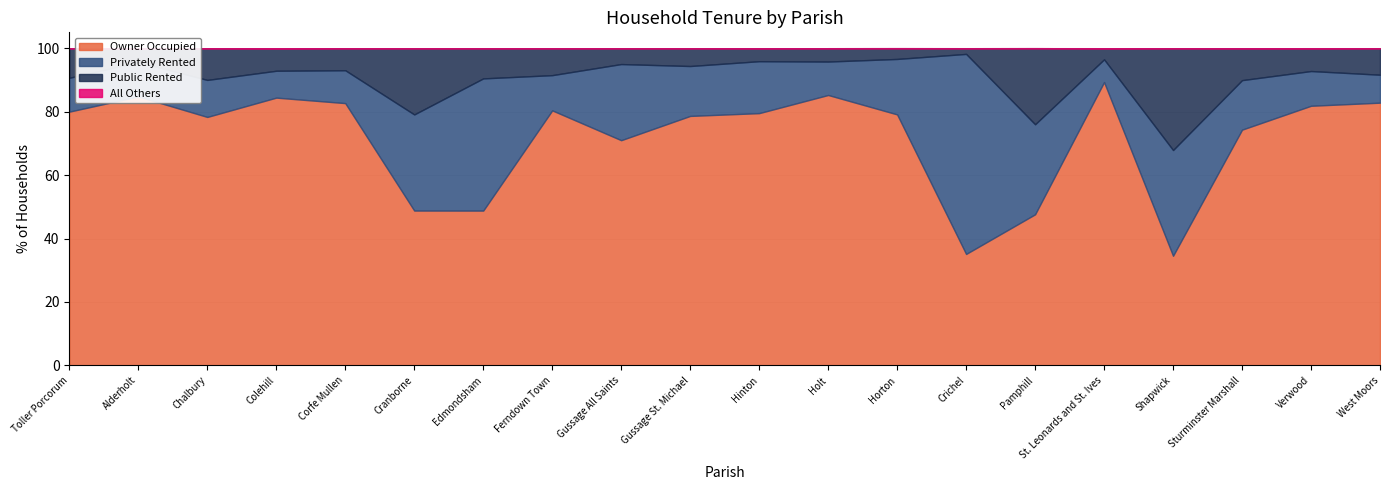

True or false: Public Rented has more than 2 interior local peaks.

True